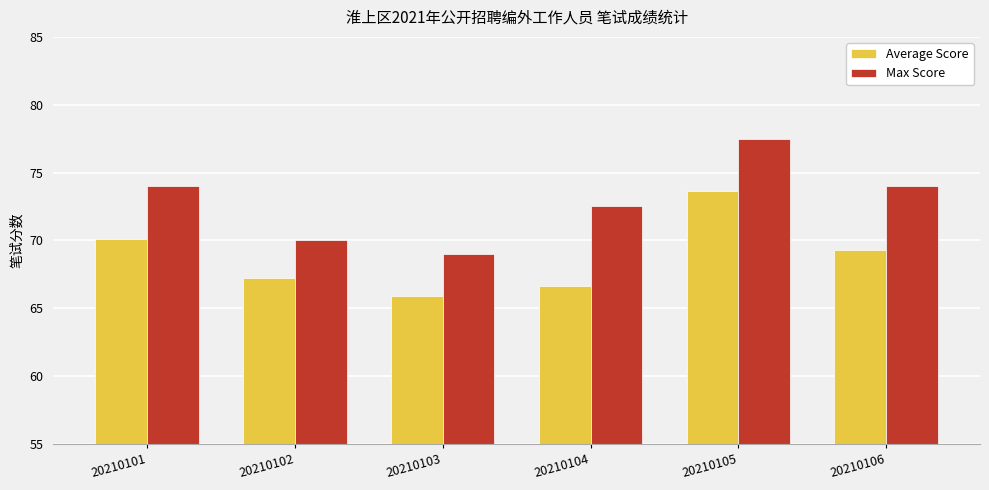

At which label does Max Score reach its peak?

20210105